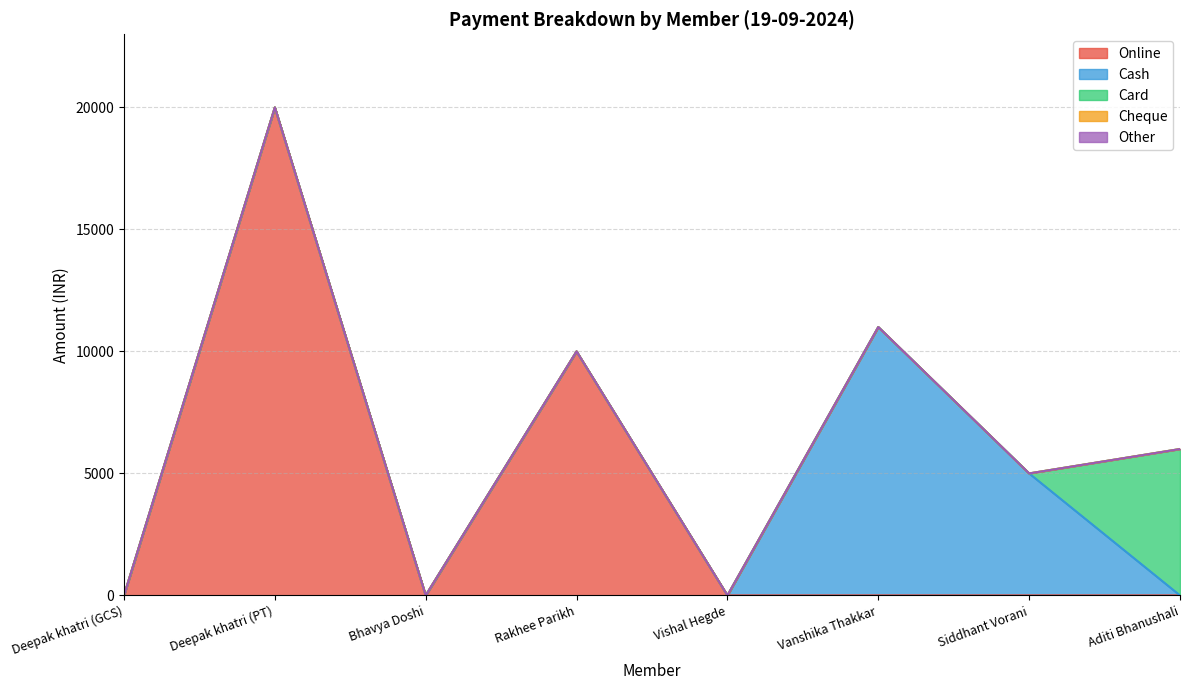

What is the spread (max minus min) of values at Deepak khatri (PT)?

20000